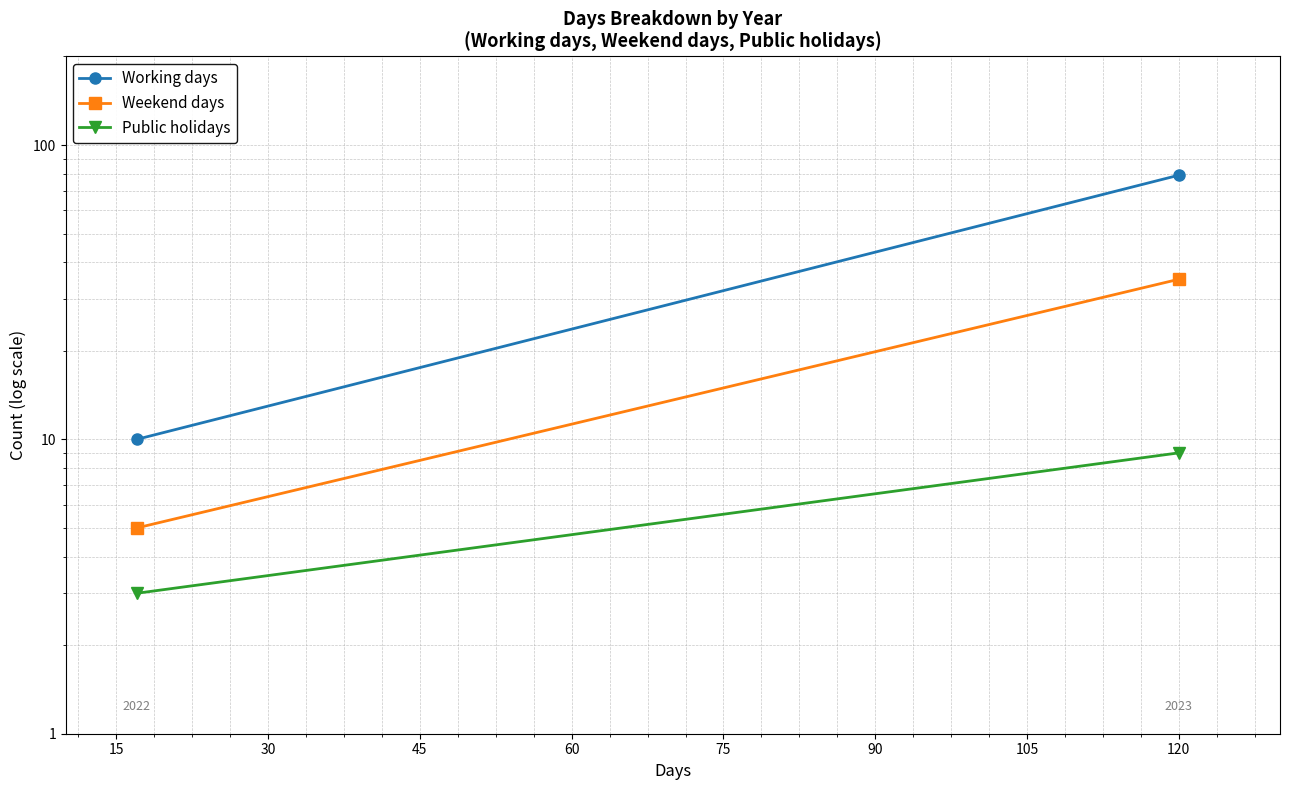

List the series in order of their peak value, lowest first.

Public holidays, Weekend days, Working days